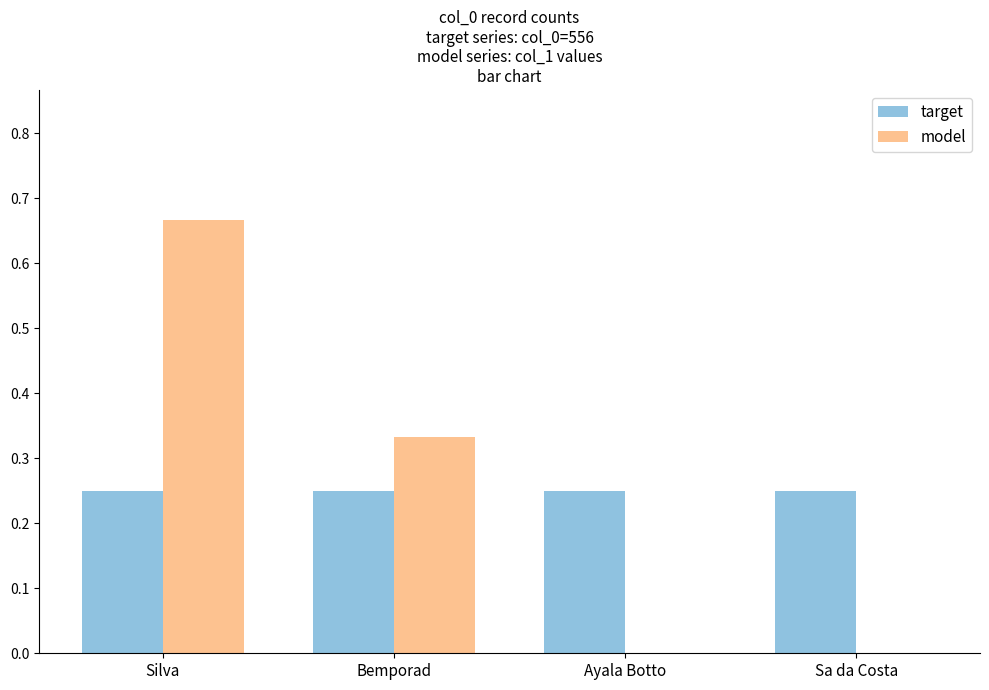

Between Silva and Sa da Costa, which series saw the biggest shift?

model